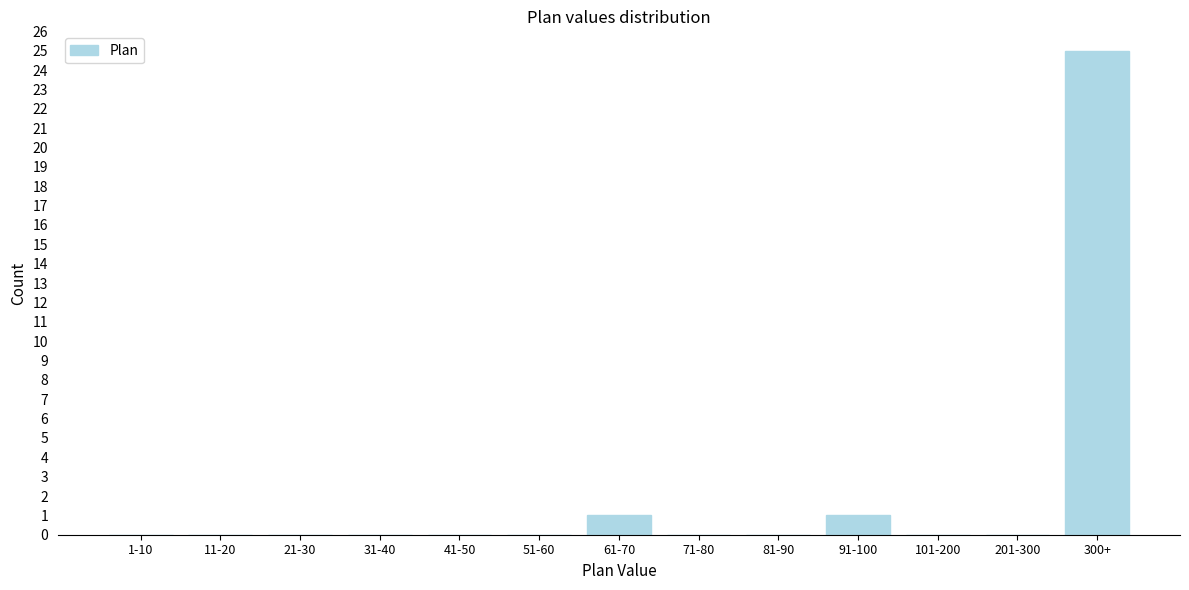

Reading left to right, extract all data points from this chart.

1-10=0	11-20=0	21-30=0	31-40=0	41-50=0	51-60=0	61-70=1	71-80=0	81-90=0	91-100=1	101-200=0	201-300=0	300+=25